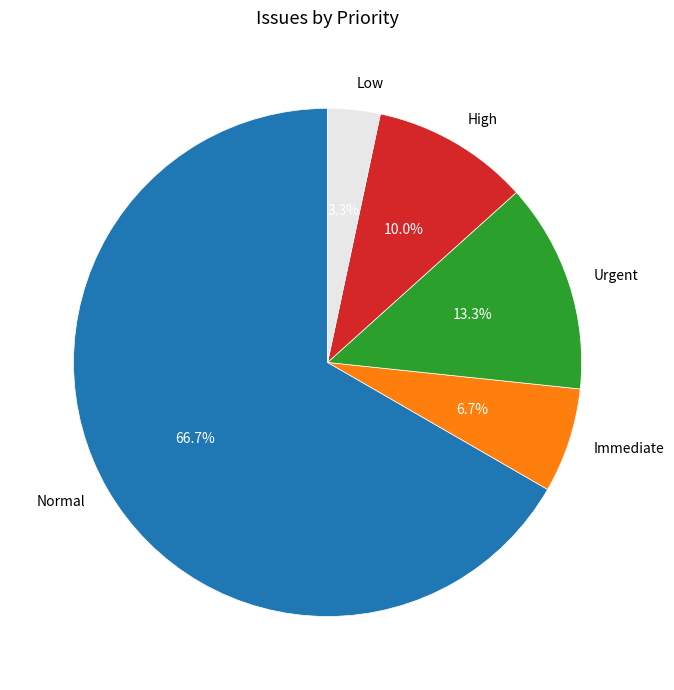

How many segments does this pie chart have?

5